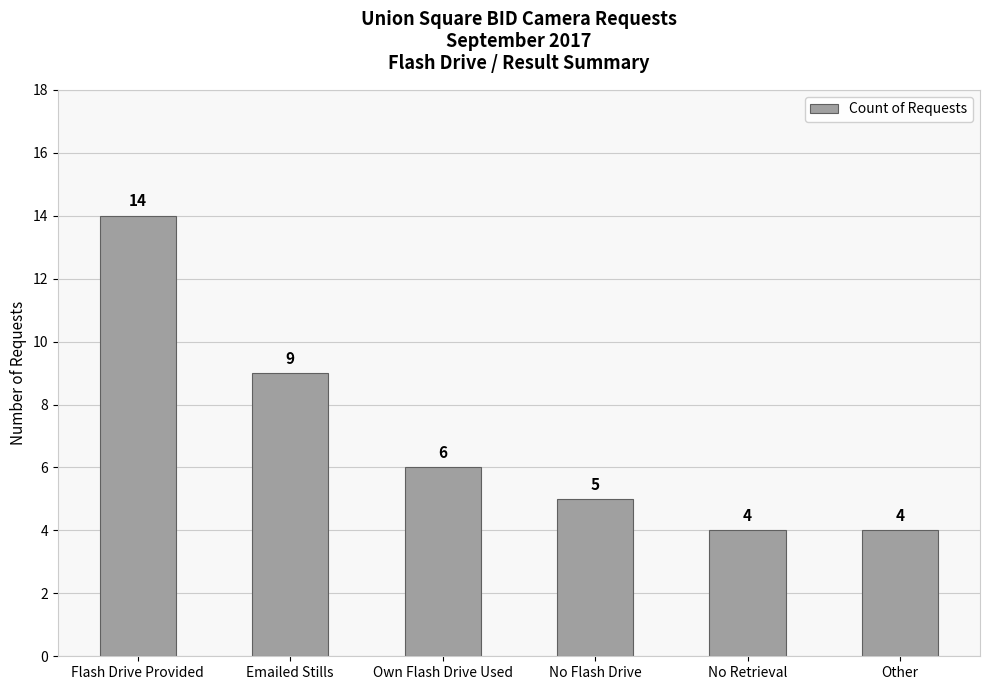

What is the minimum value shown in the chart?

4